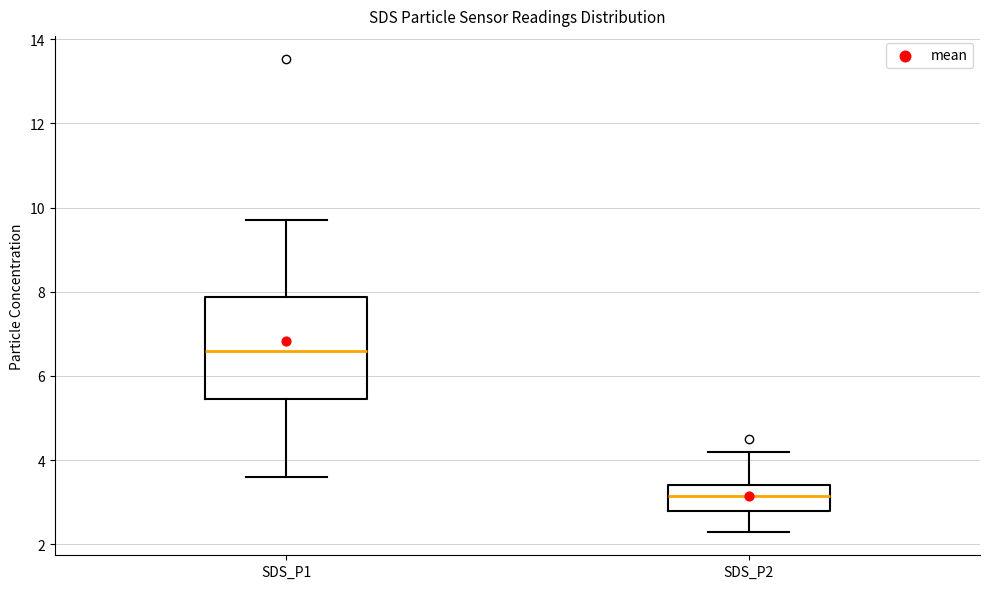

Which box is the tallest, from its lower edge to its upper edge?

SDS_P1